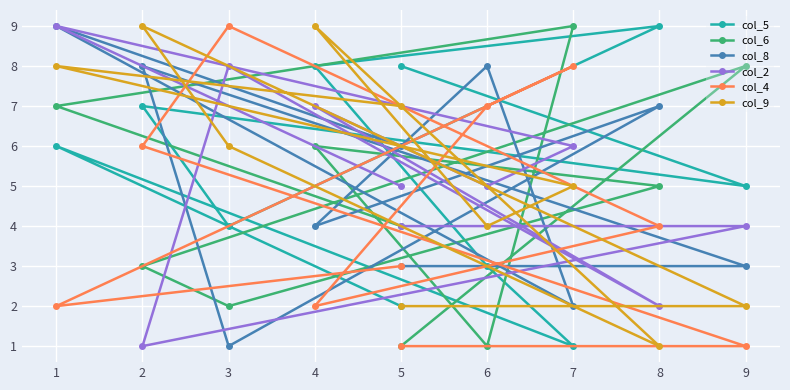

Which series has the largest range (max minus min)?

col_5